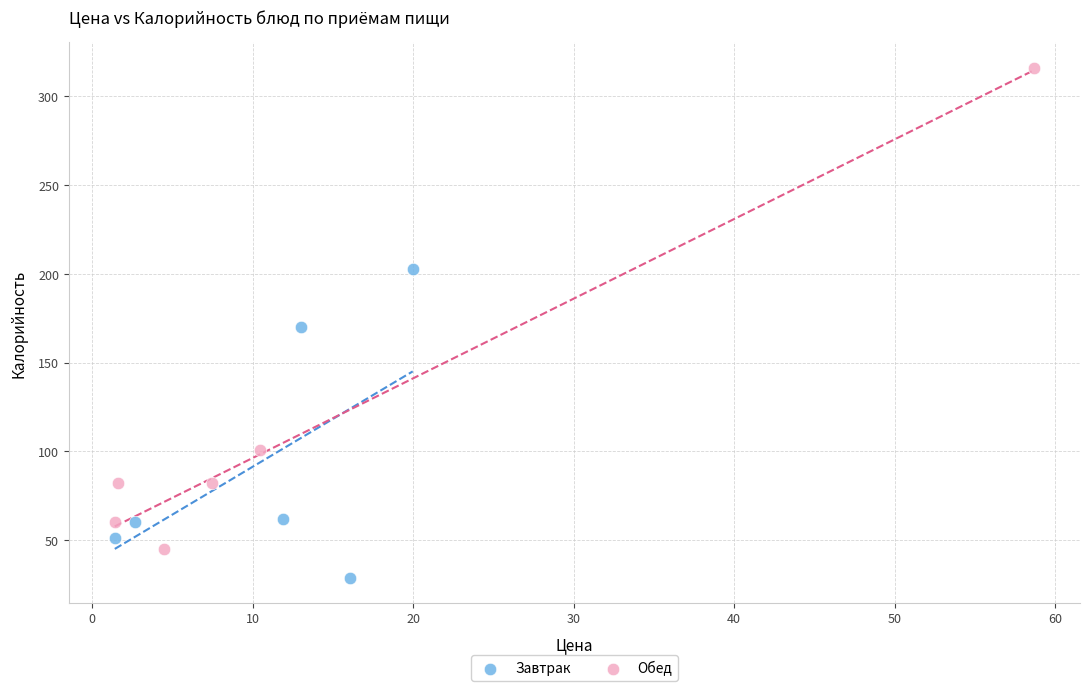

What are all the series names shown in the legend?

Завтрак, Обед